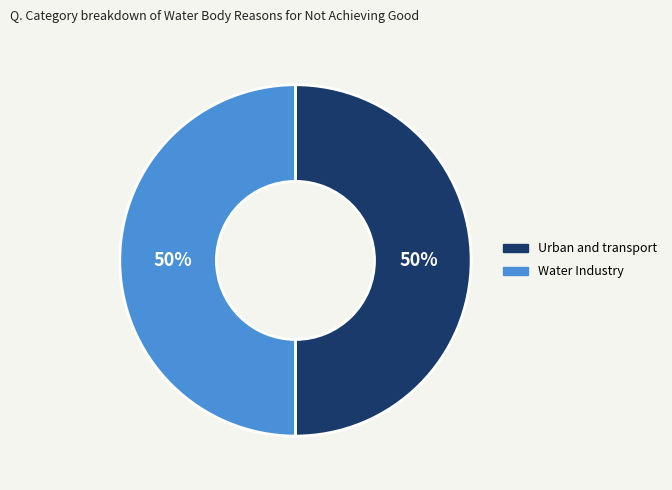

Approximately how many times larger is the value at Water Industry compared to Urban and transport?

1.0